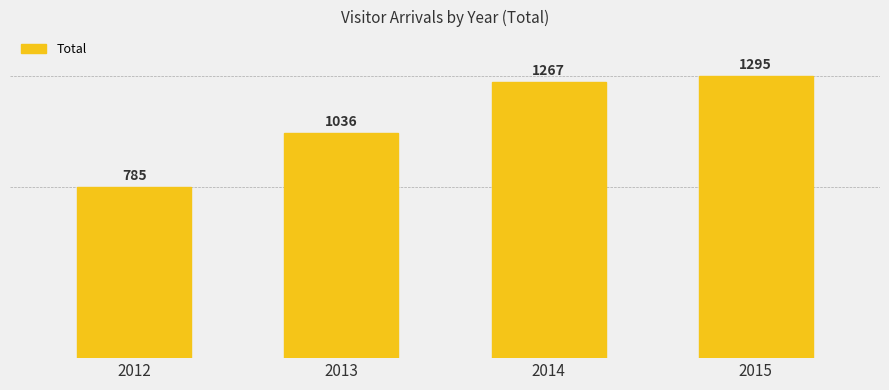

Reading right to left, extract all data points from this chart.

1295	1267	1036	785